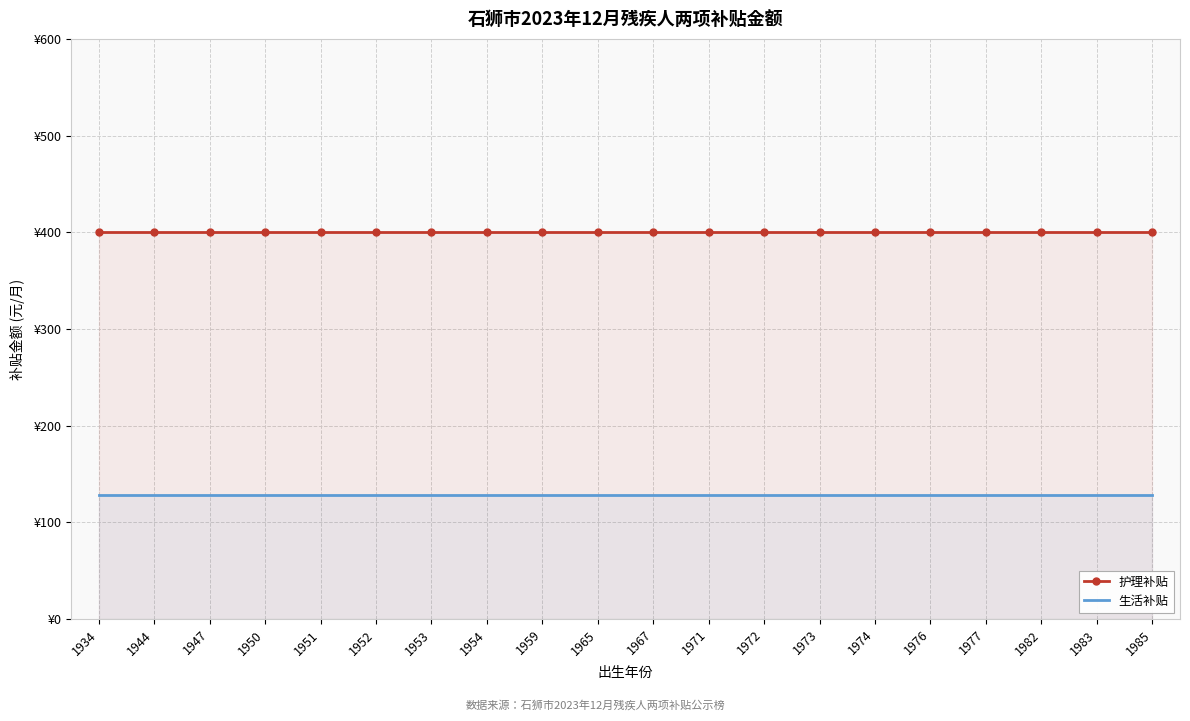

Count the number of data series in this chart.

2